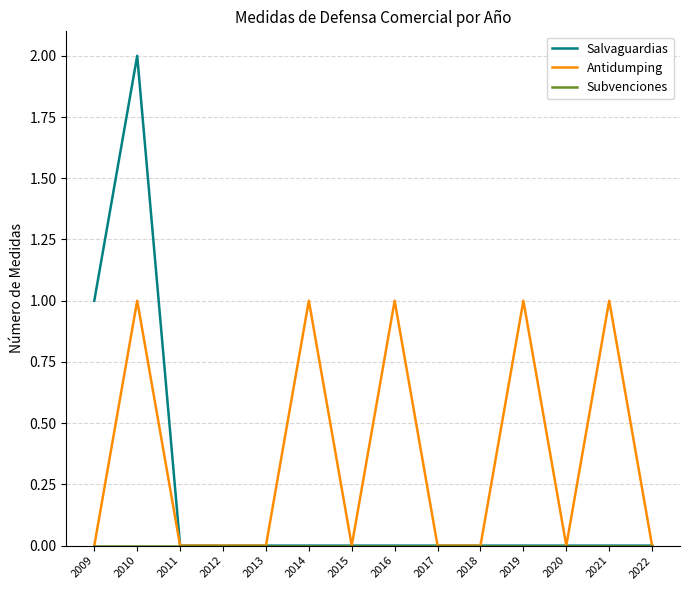

Is the value of Antidumping at 2011 greater than the value of Salvaguardias at 2010?

No